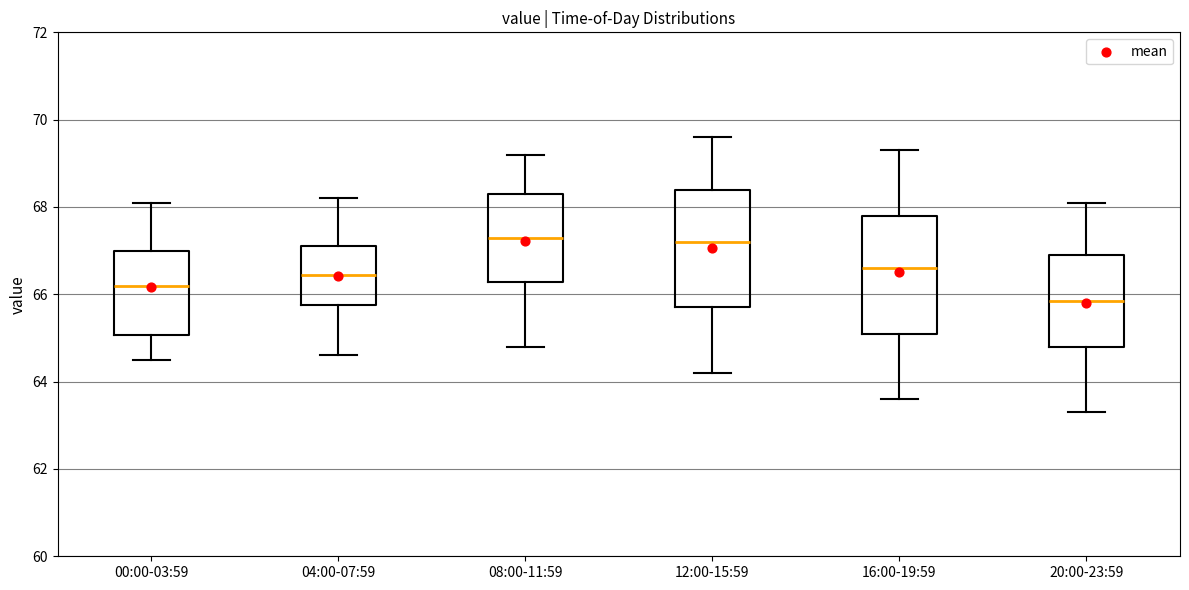

Reading left to right, read every box against the y-axis: the position of its median line, the range the box covers, and the ends of its whiskers. The values are not printed on the chart, so give them approximately, as read against the axis.

00:00-03:59: median 66.2, box 65.0 to 67.0, whiskers 64.6 to 68.2
04:00-07:59: median 66.4, box 65.8 to 67.2, whiskers 64.6 to 68.2
08:00-11:59: median 67.4, box 66.2 to 68.4, whiskers 64.8 to 69.2
12:00-15:59: median 67.2, box 65.8 to 68.4, whiskers 64.2 to 69.6
16:00-19:59: median 66.6, box 65.2 to 67.8, whiskers 63.6 to 69.4
20:00-23:59: median 65.8, box 64.8 to 67.0, whiskers 63.4 to 68.2